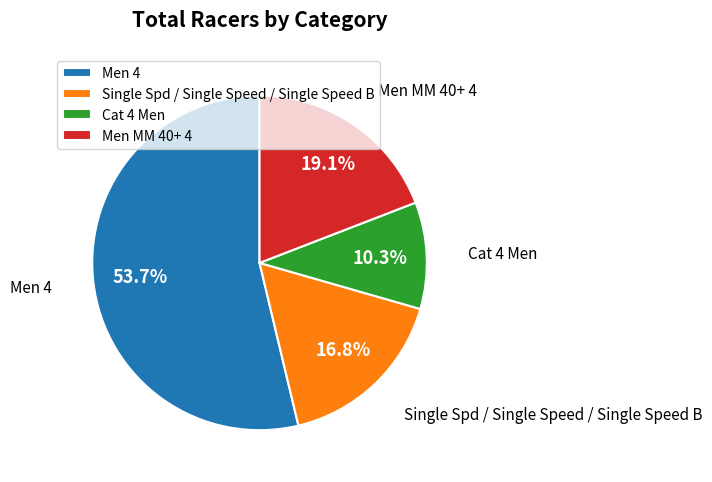

Combined, what portion of the pie is Single Spd / Single Speed / Single Speed B and Men 4?

70.6%